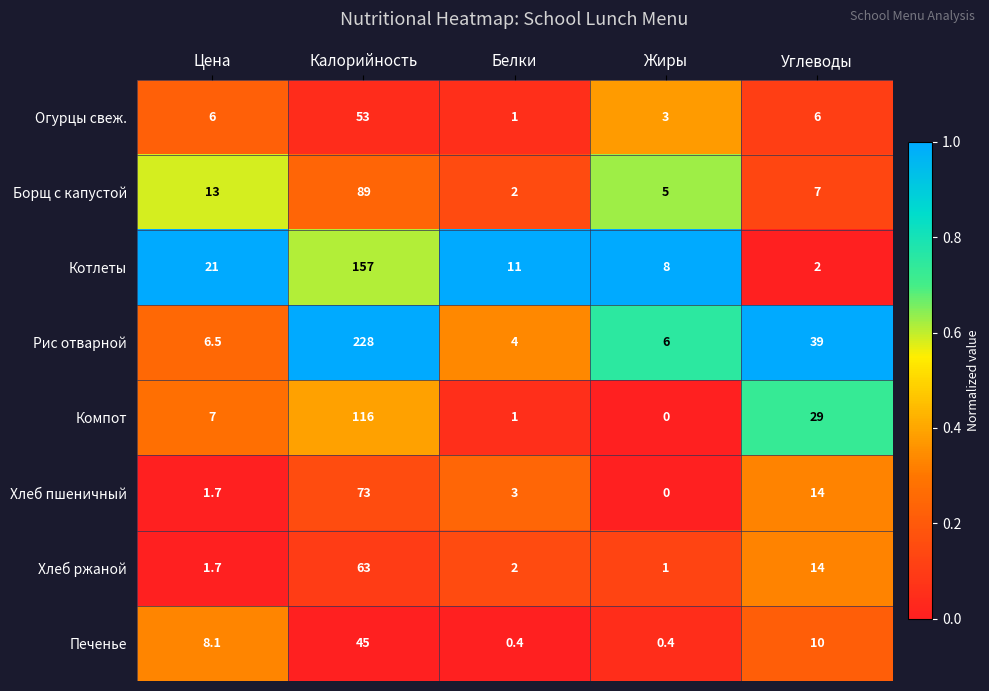

Count the number of categories in the chart.

5